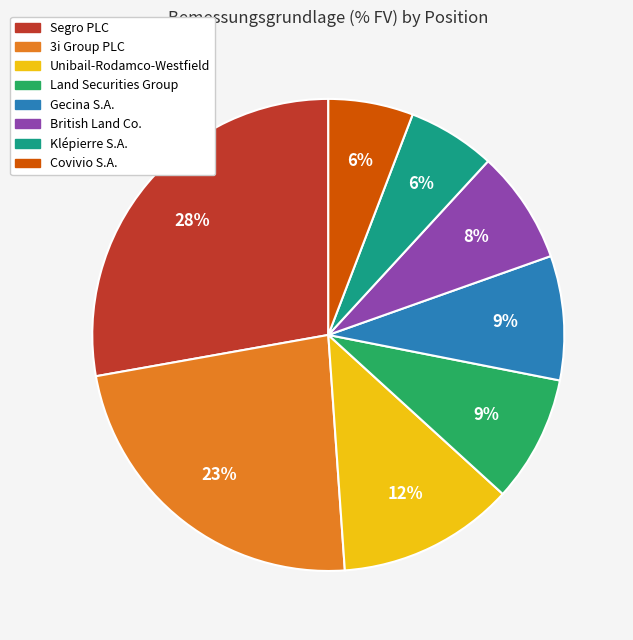

Which slice is the largest?

Segro PLC